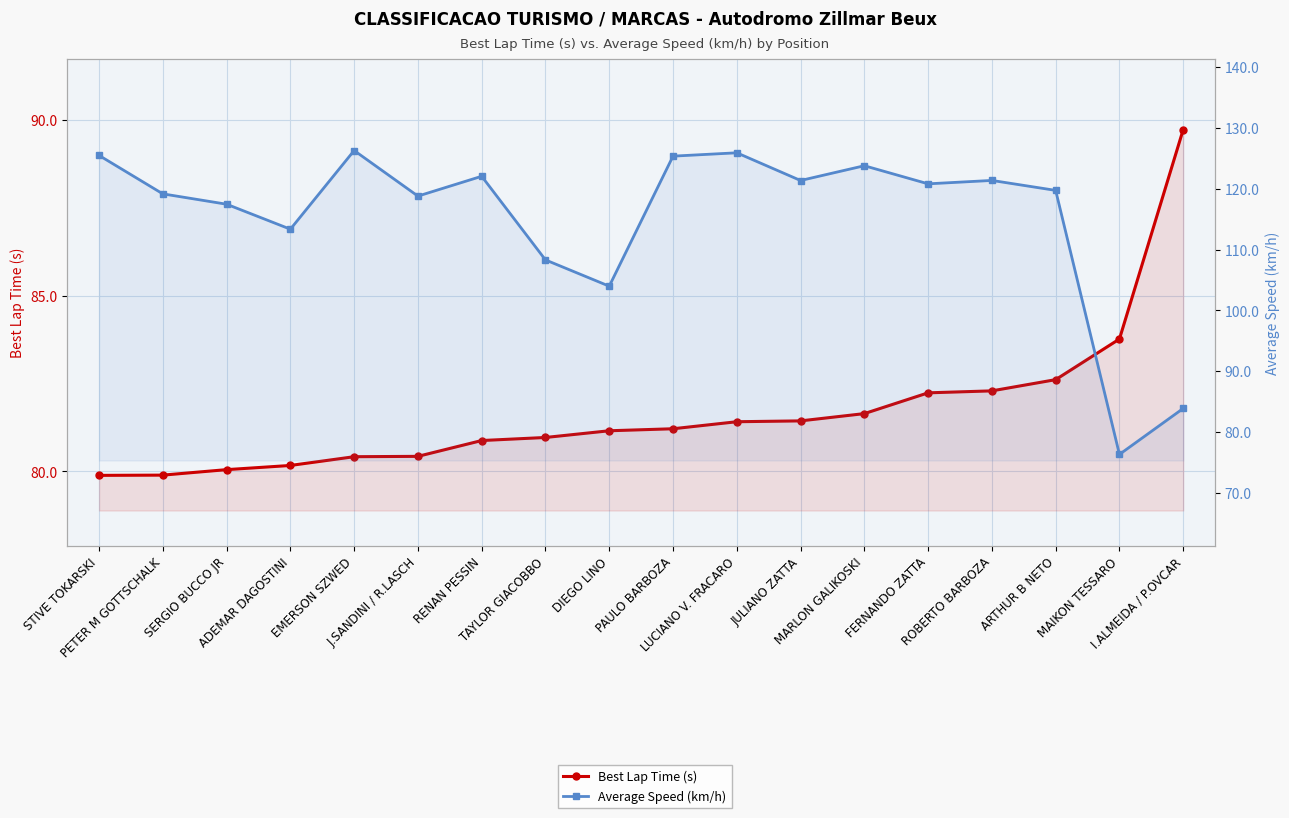

Where is the first local maximum for Average Speed (km/h)?

EMERSON SZWED